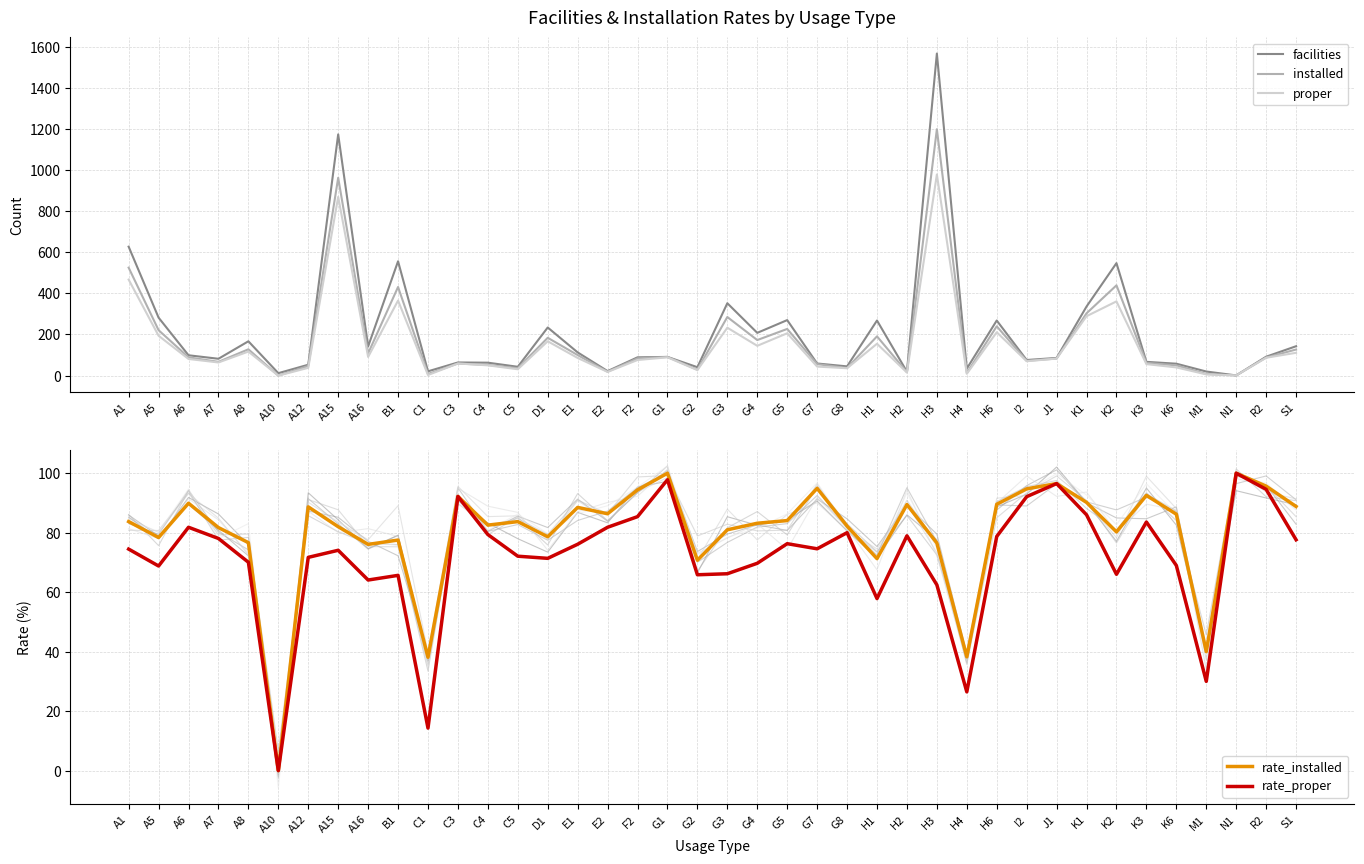

Rank the series by their maximum value, from highest to lowest.

facilities, installed, proper, rate_installed, rate_proper